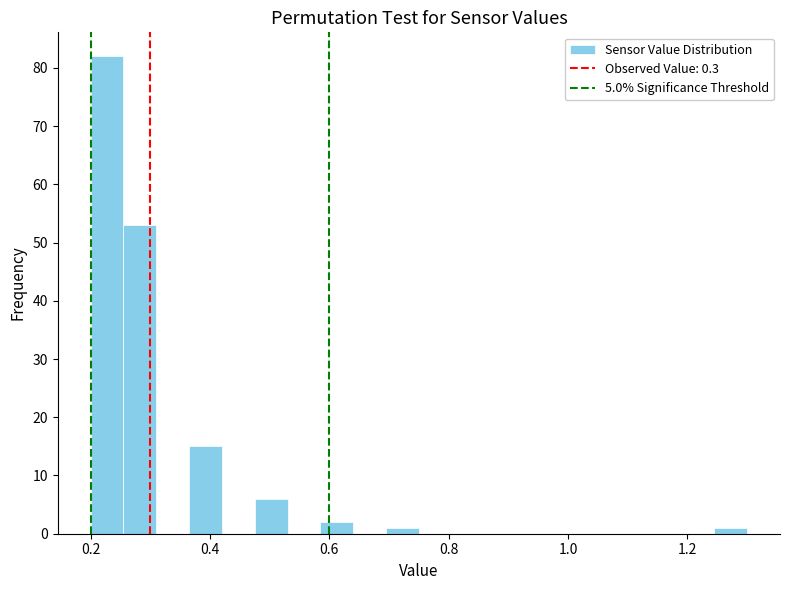

Read against the x-axis, roughly where is the centre of the tallest bar?

0.22